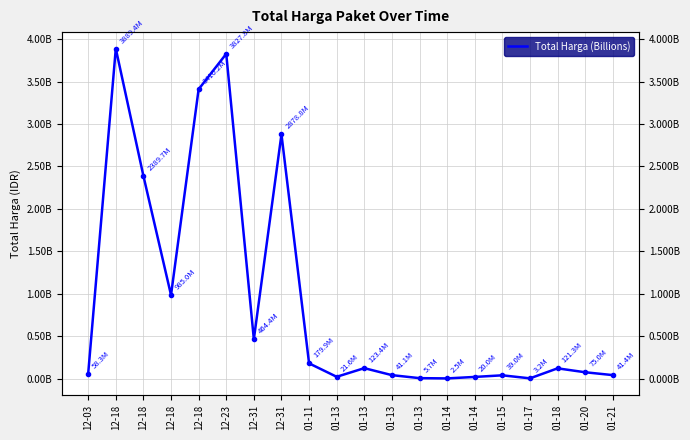

What is the value of the 17th point from the left?

3245000